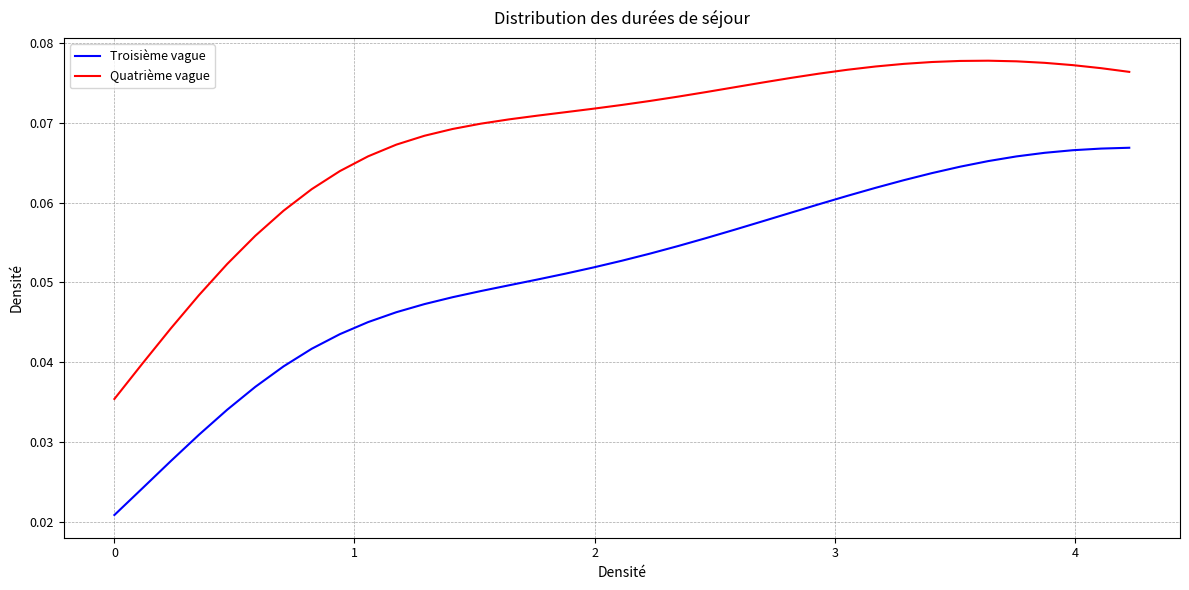

How many lines are shown in the chart?

2